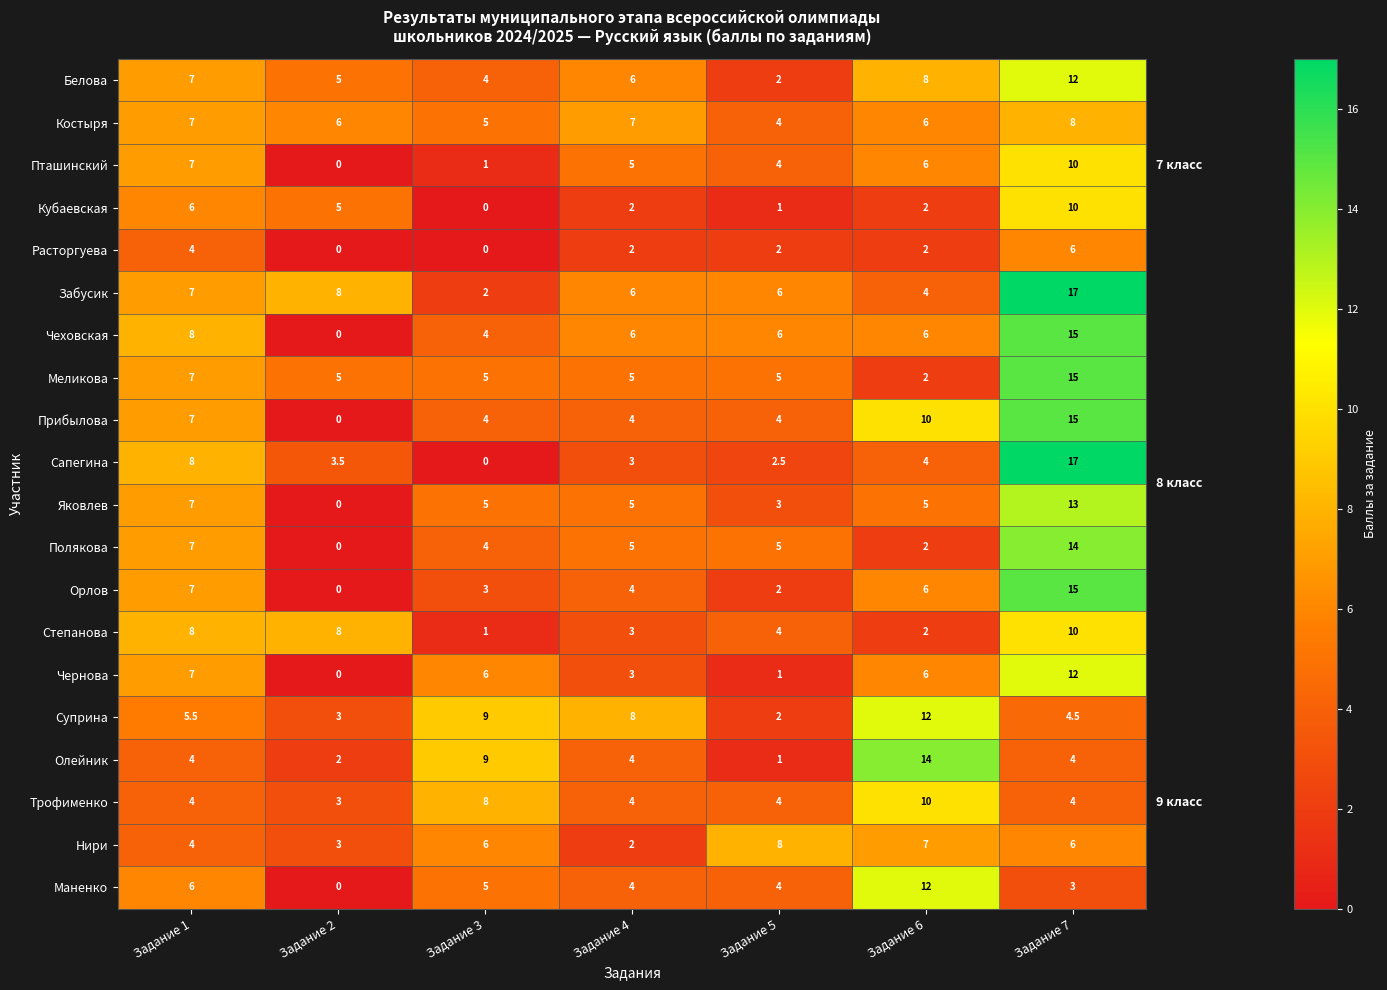

Where is Орлов nearest to the value 7?

Задание 1